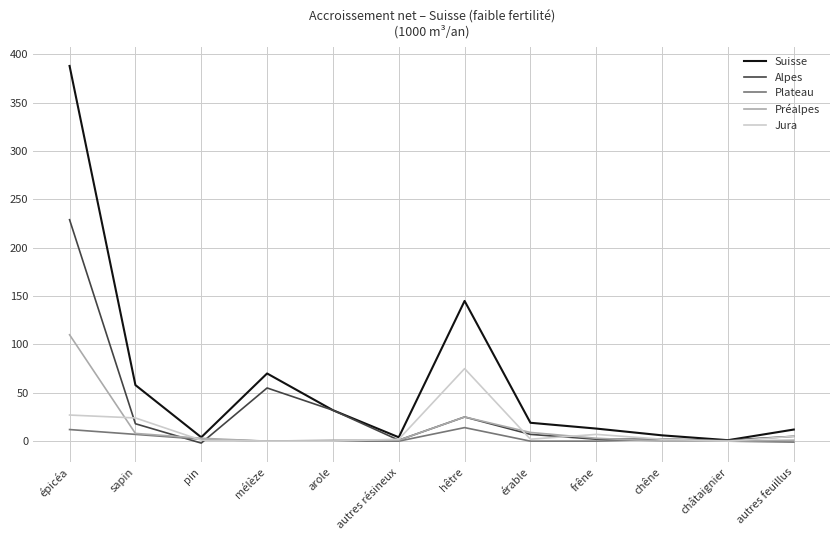

True or false: Préalpes has a value of 9 at érable.

True